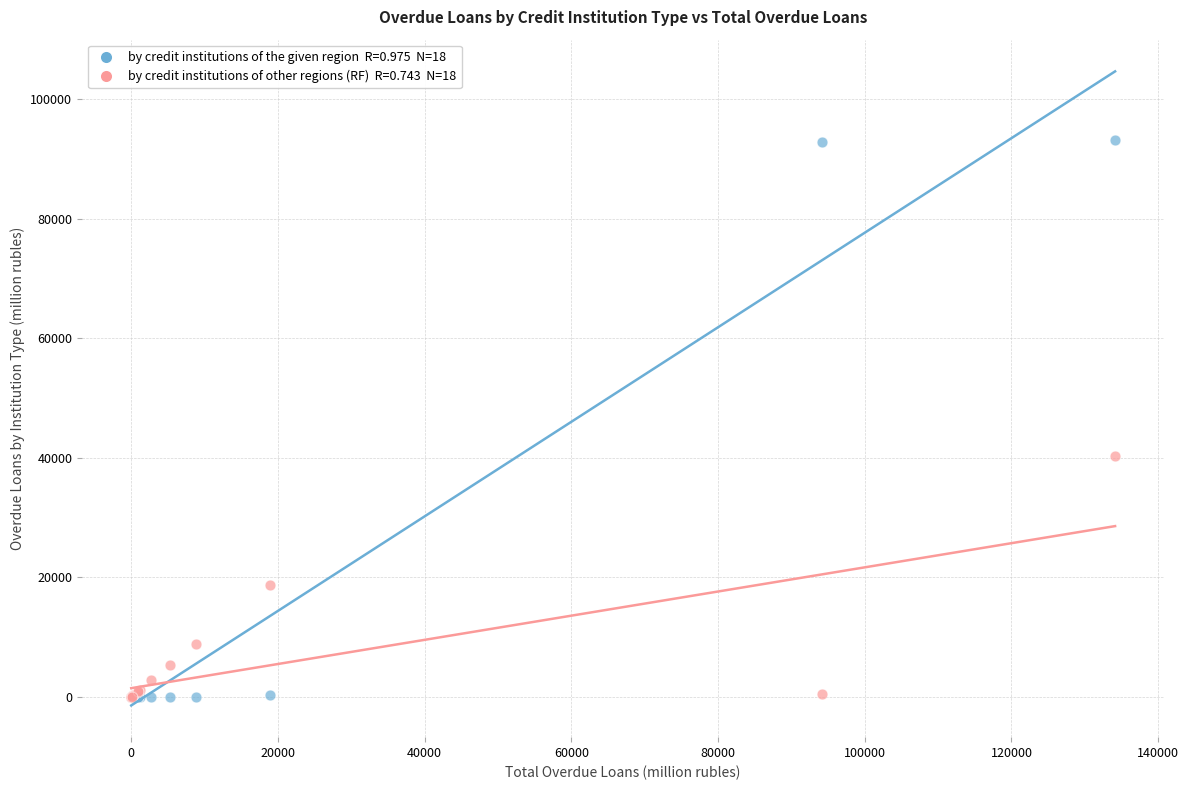

Across all series, what Y value is closest to 46560?

40231